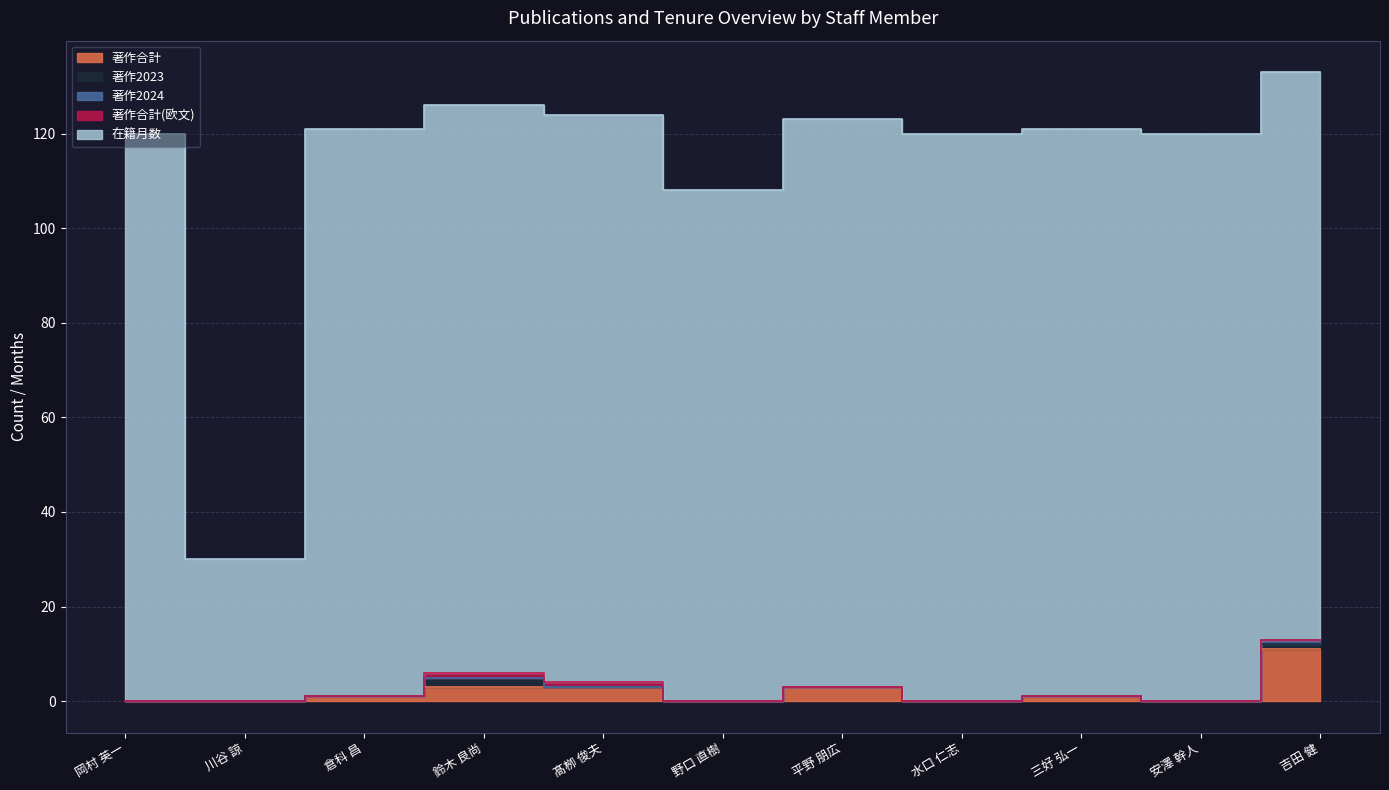

True or false: 著作合計 has more than 1 points higher than both neighbors.

True